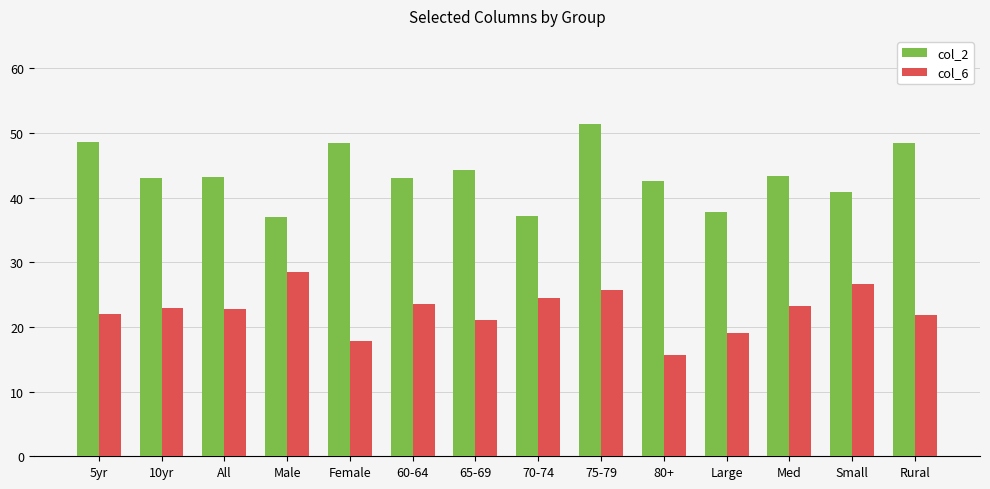

What is the smallest value displayed?

15.7